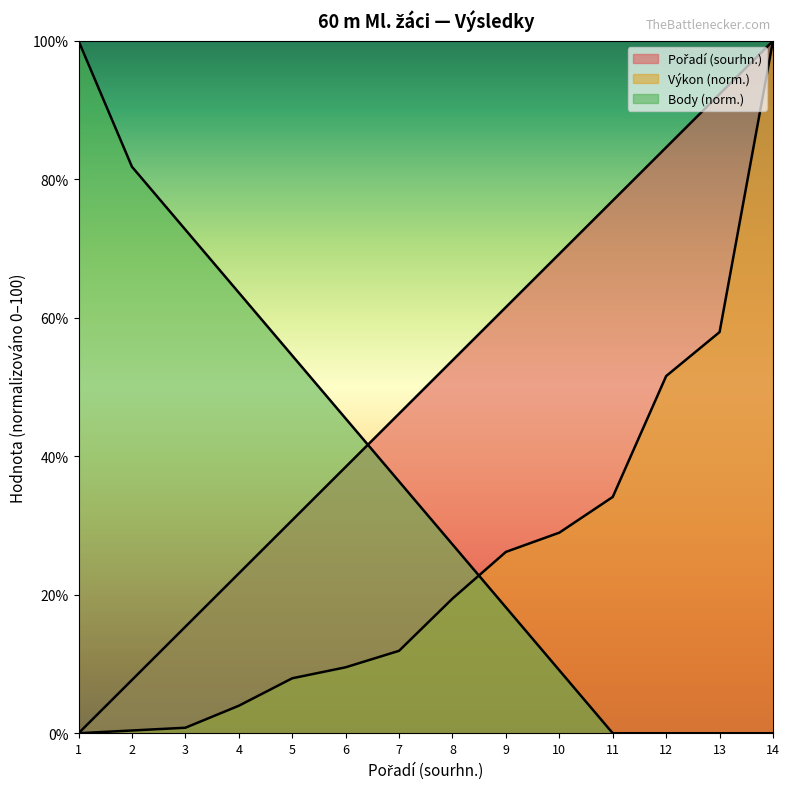

The Výkon series shows 14.6 at 6. True or false?

False